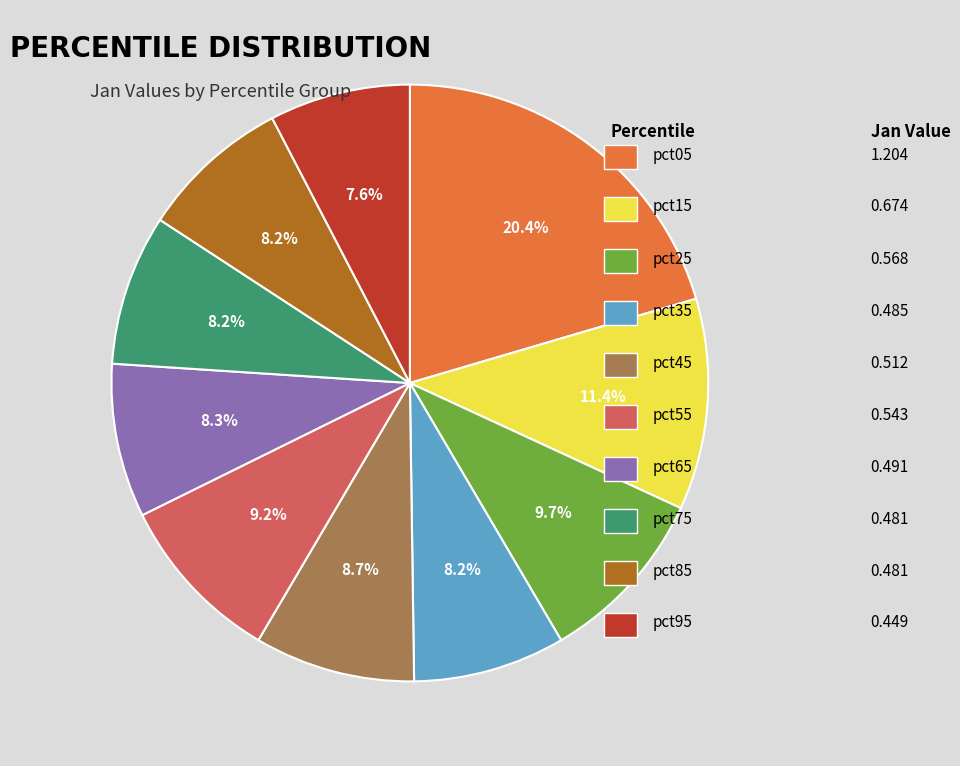

Is there a majority slice in this chart?

No